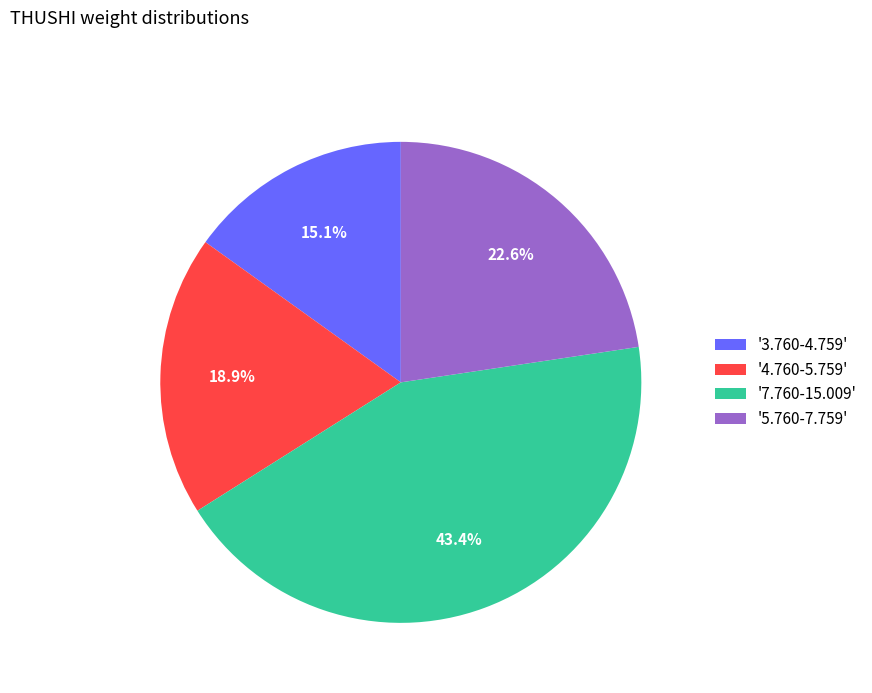

Approximately how many times larger is the value at '5.760-7.759' compared to '4.760-5.759'?

1.2